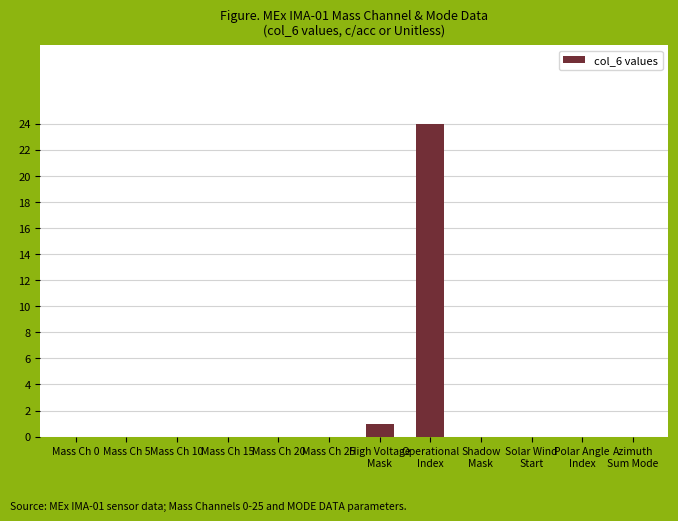

Are the bars horizontal?

No